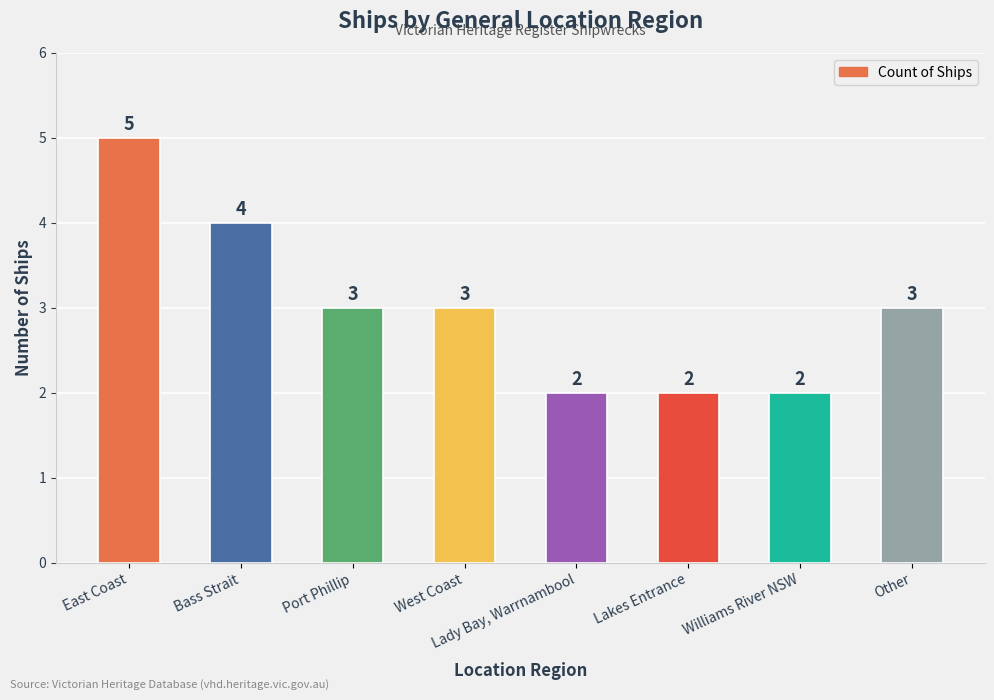

What is the maximum value shown in the chart?

5